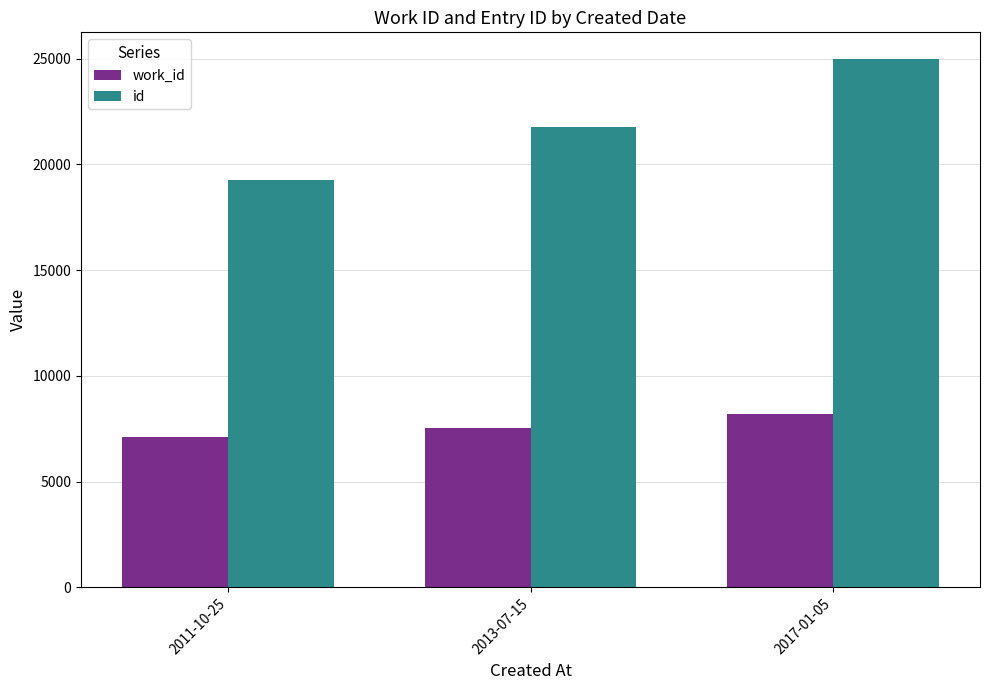

The work_id series shows 2867 at 2013-07-15. True or false?

False